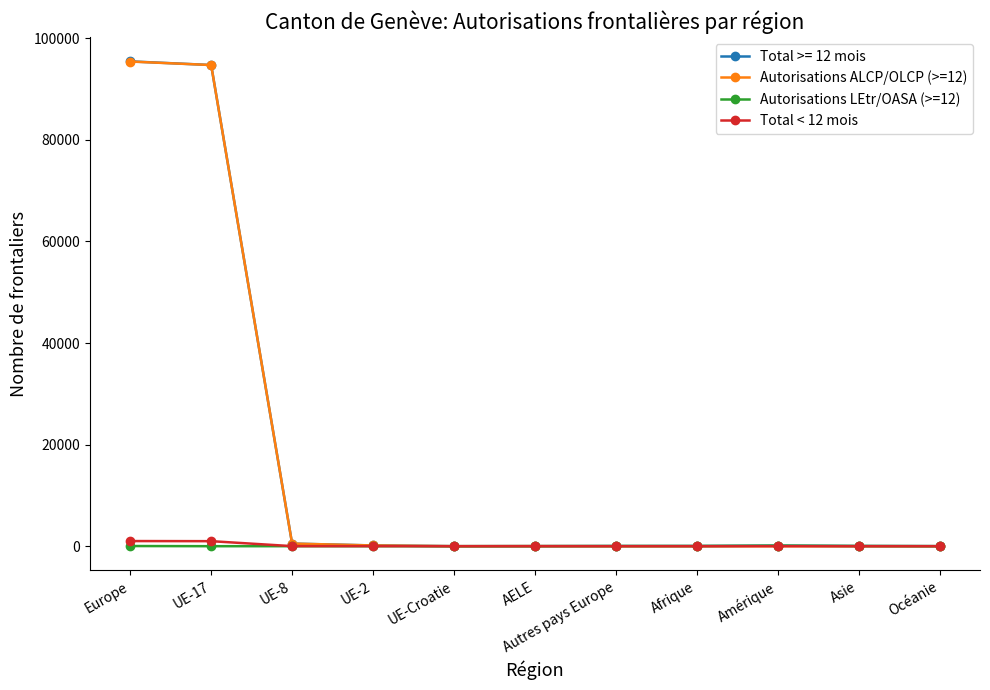

What is the maximum value shown in the chart?

95460